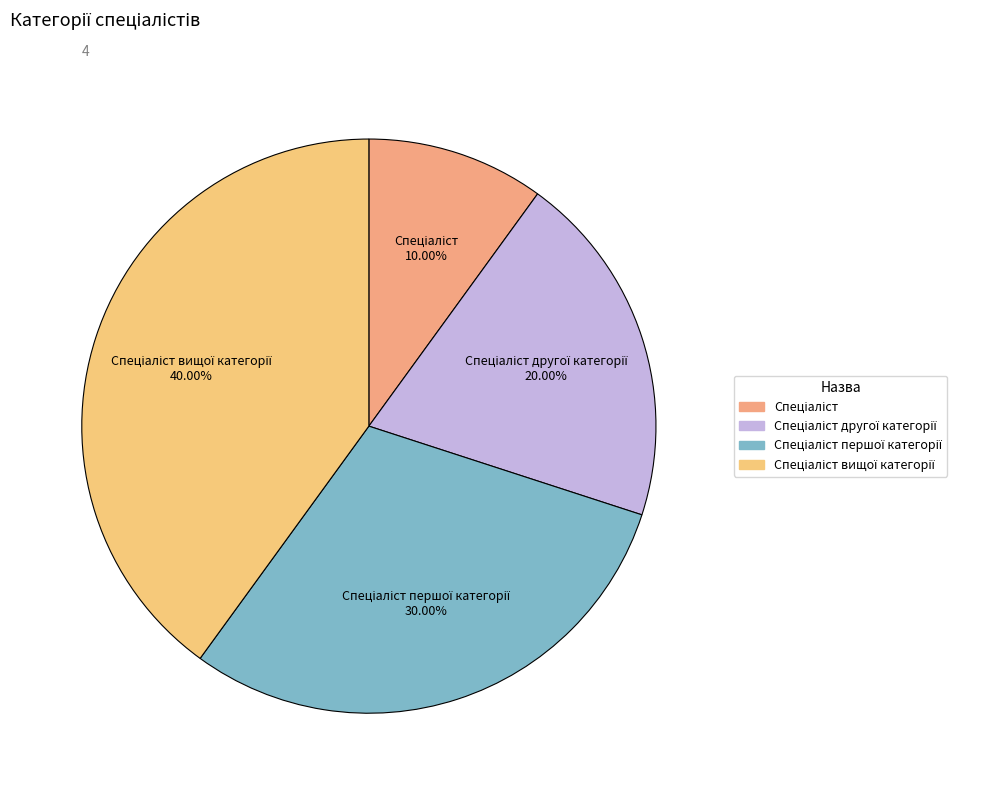

Which slice is the smallest?

Спеціаліст